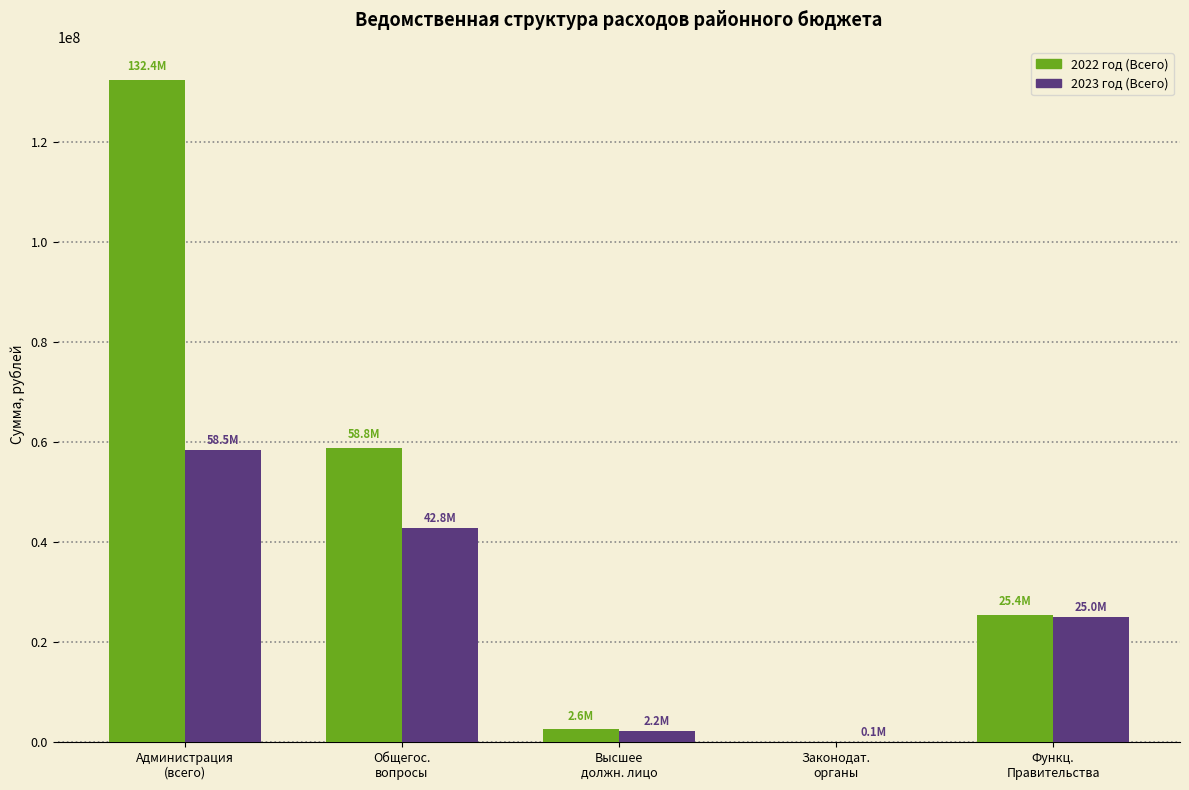

Reading left to right, list all the values displayed in this chart.

2022 год (Всего): Администрация
(всего)=132355345.3	Общегос.
вопросы=58782682.8	Высшее
должн. лицо=2562774.6	Законодат.
органы=0.0	Функц.
Правительства=25449268.9
2023 год (Всего): Администрация
(всего)=58481211.3	Общегос.
вопросы=42842468.9	Высшее
должн. лицо=2172294.0	Законодат.
органы=50000.0	Функц.
Правительства=25034903.1